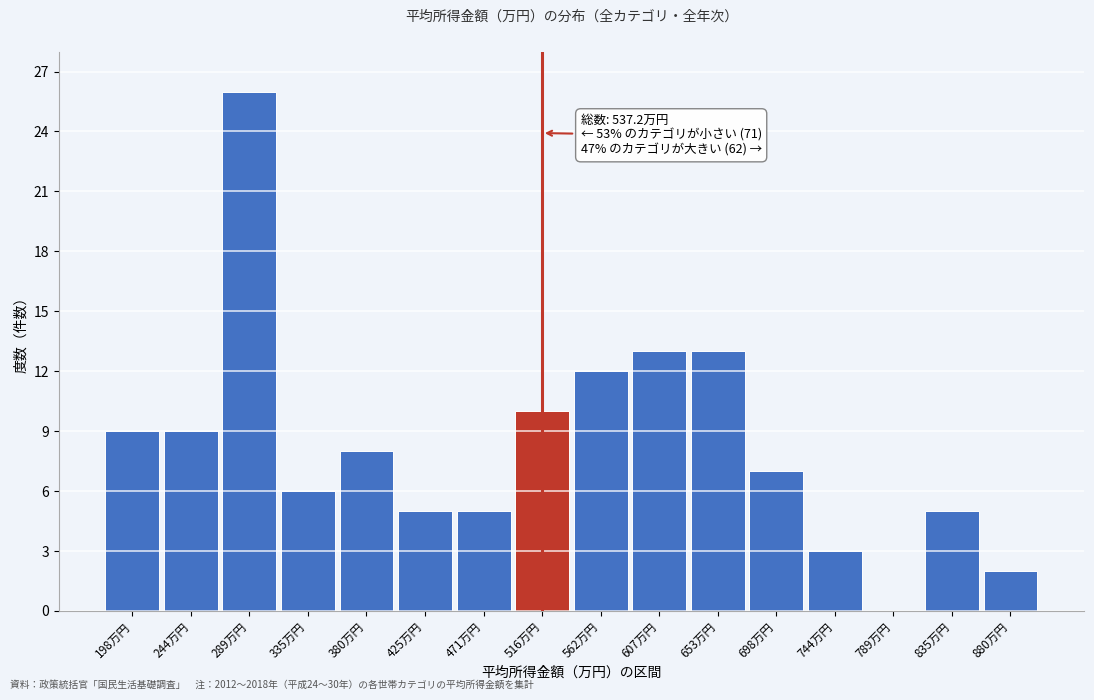

Reading left to right, transcribe all the data shown in this chart.

198万円=9	244万円=9	289万円=26	335万円=6	380万円=8	425万円=5	471万円=5	516万円=10	562万円=12	607万円=13	653万円=13	698万円=7	744万円=3	789万円=0	835万円=5	880万円=2